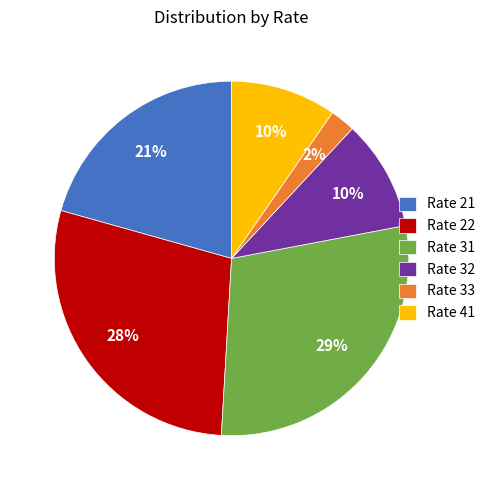

To the nearest percent, what is the difference between the largest and smallest slice percentages?

27%